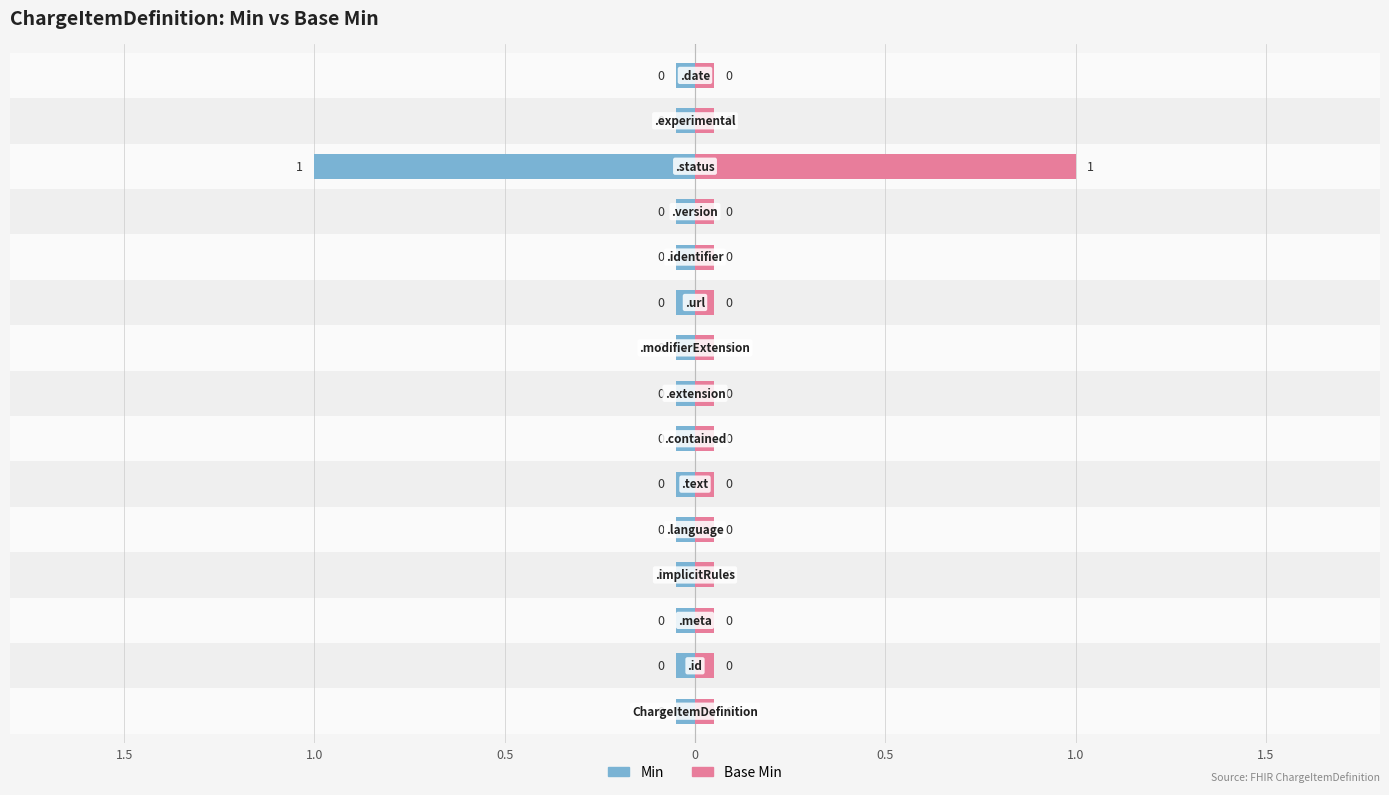

Reading left to right, extract all data points from this chart.

Min: 0	0	0	0	0	0	0	0	0	0	0	0	1	0	0
Base Min: 0	0	0	0	0	0	0	0	0	0	0	0	1	0	0